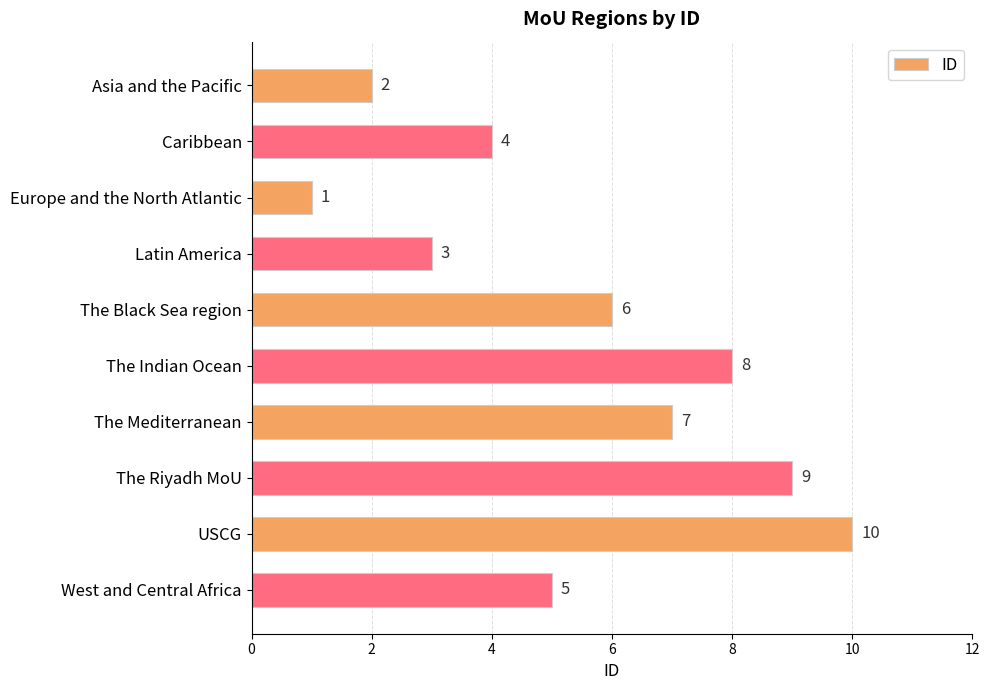

How many values are between 3 and 8?

6